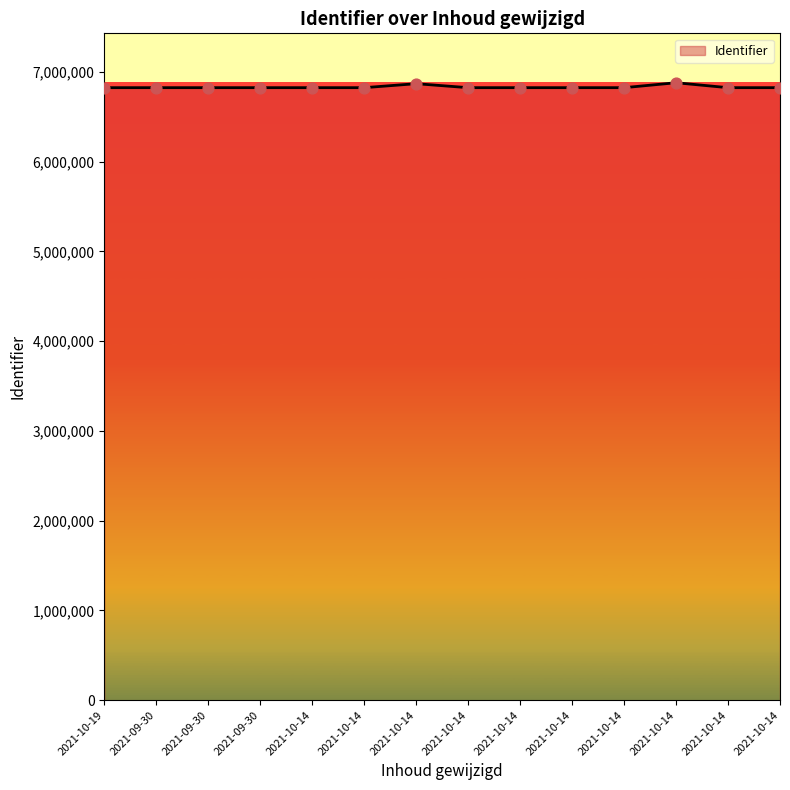

Which has a higher value, 2021-09-30 or 2021-10-14?

2021-10-14